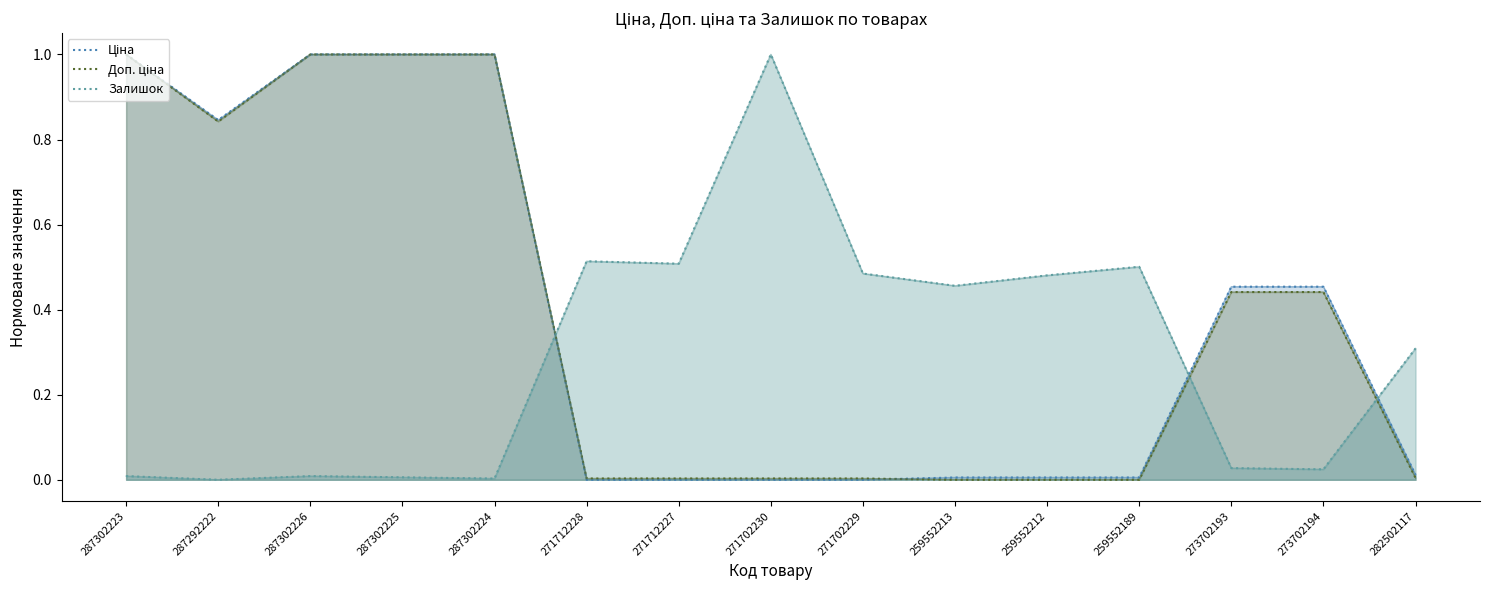

In Ціна, how many points are lower than both neighbors (excluding endpoints)?

1